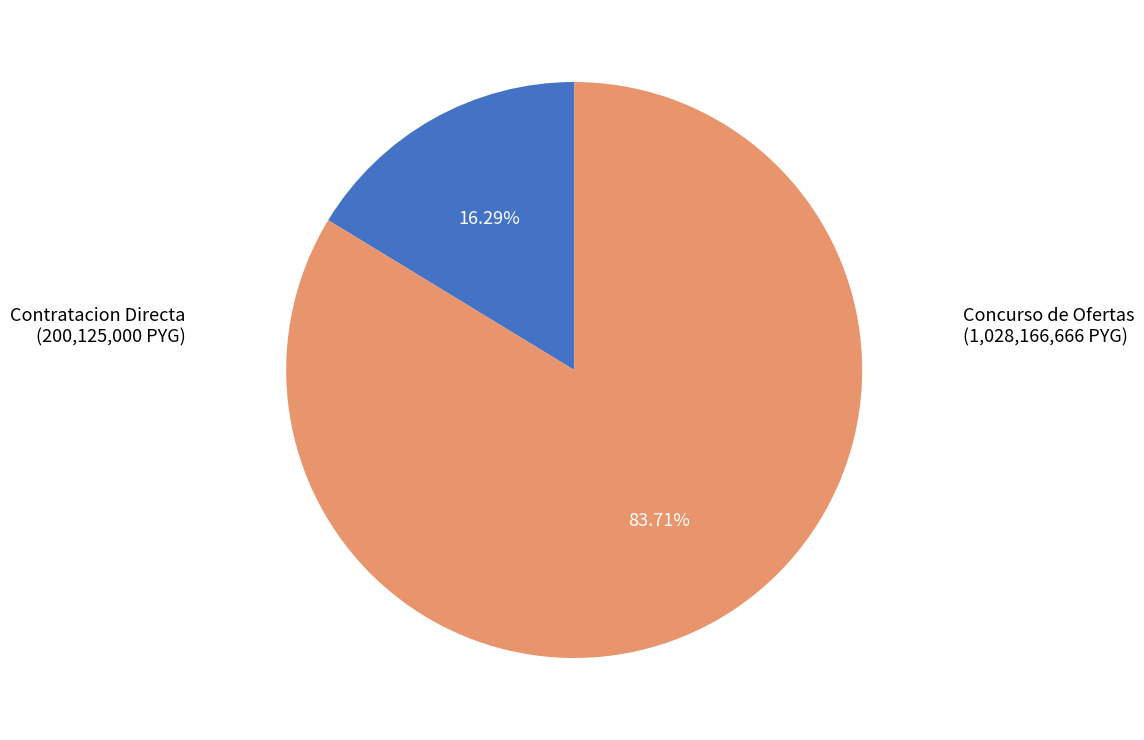

Is there any slice that represents more than half of the pie?

Yes